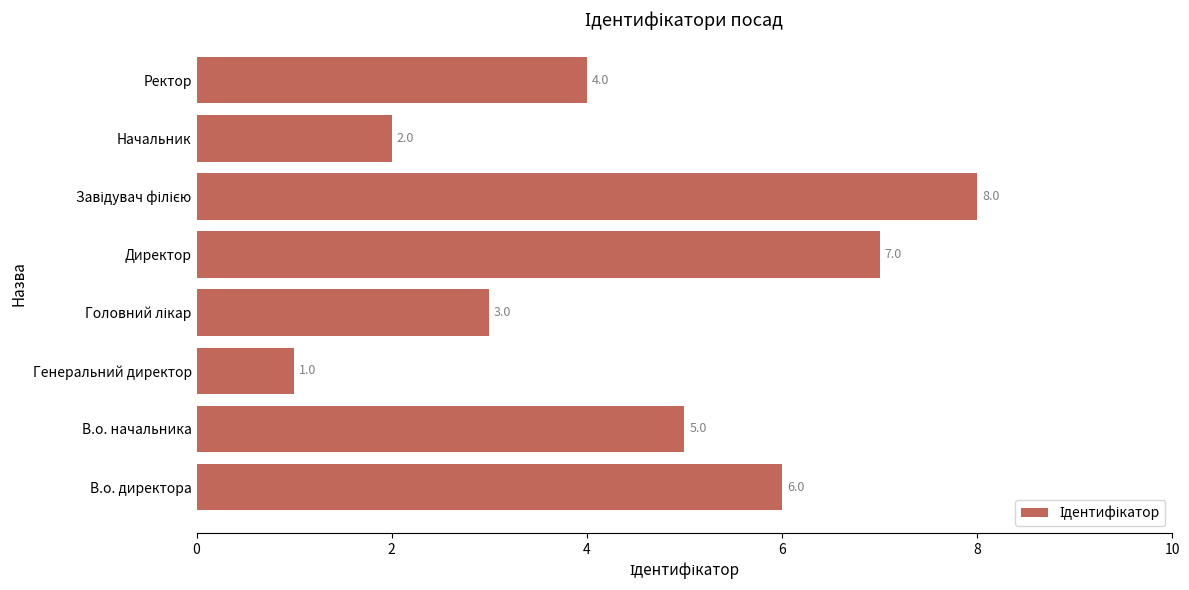

Reading top to bottom, extract all data points from this chart.

4	2	8	7	3	1	5	6